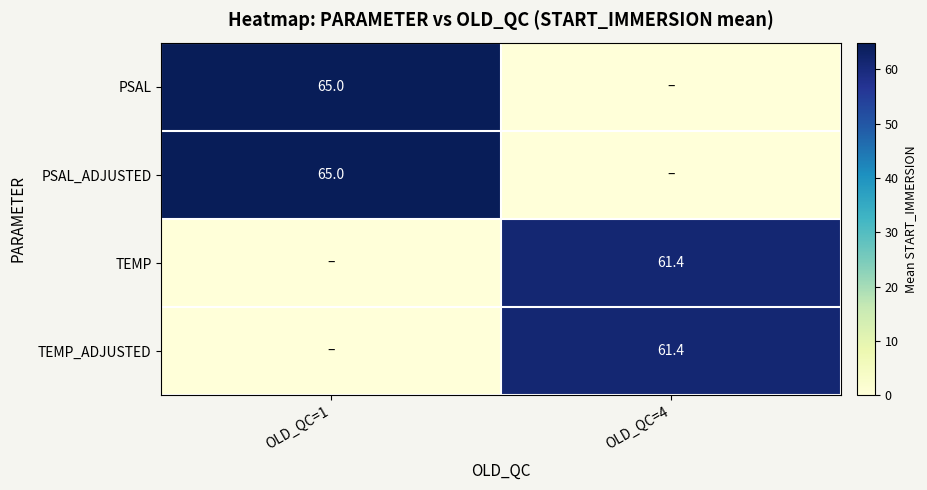

How many data points does each series have?

2